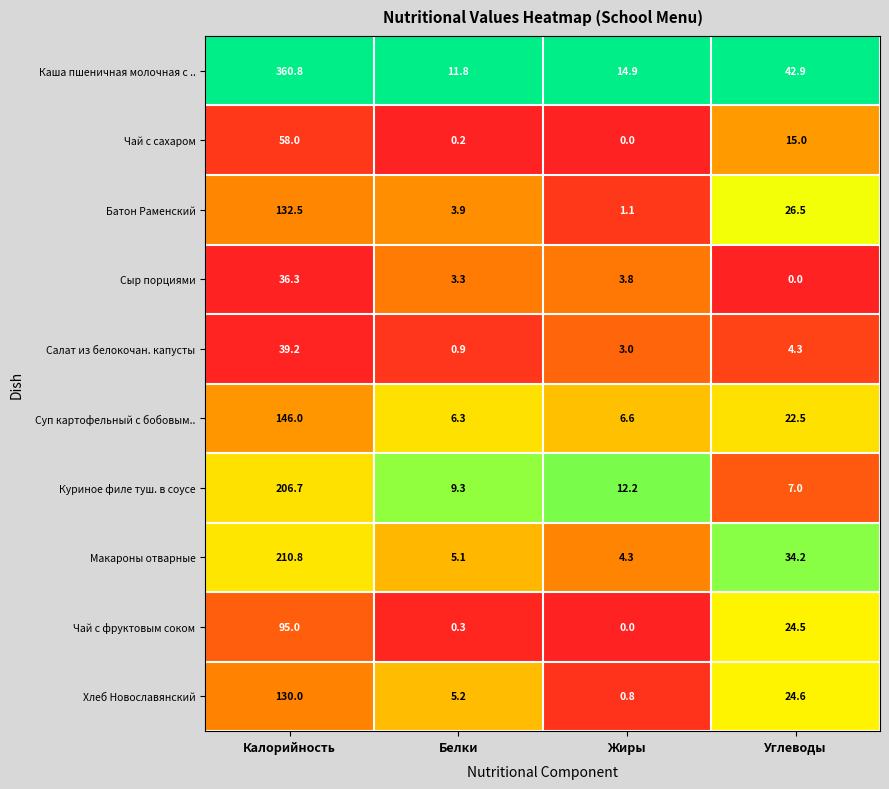

Where does the Макароны отварные series first go above 34?

Калорийность